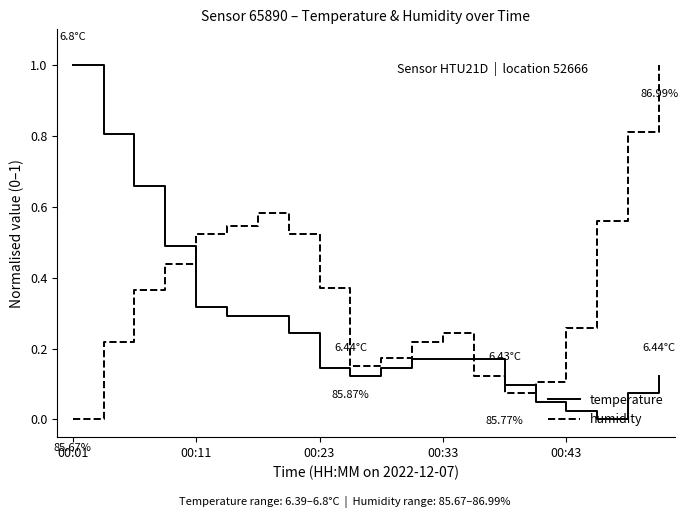

Rank the series by their average value, from highest to lowest.

humidity, temperature